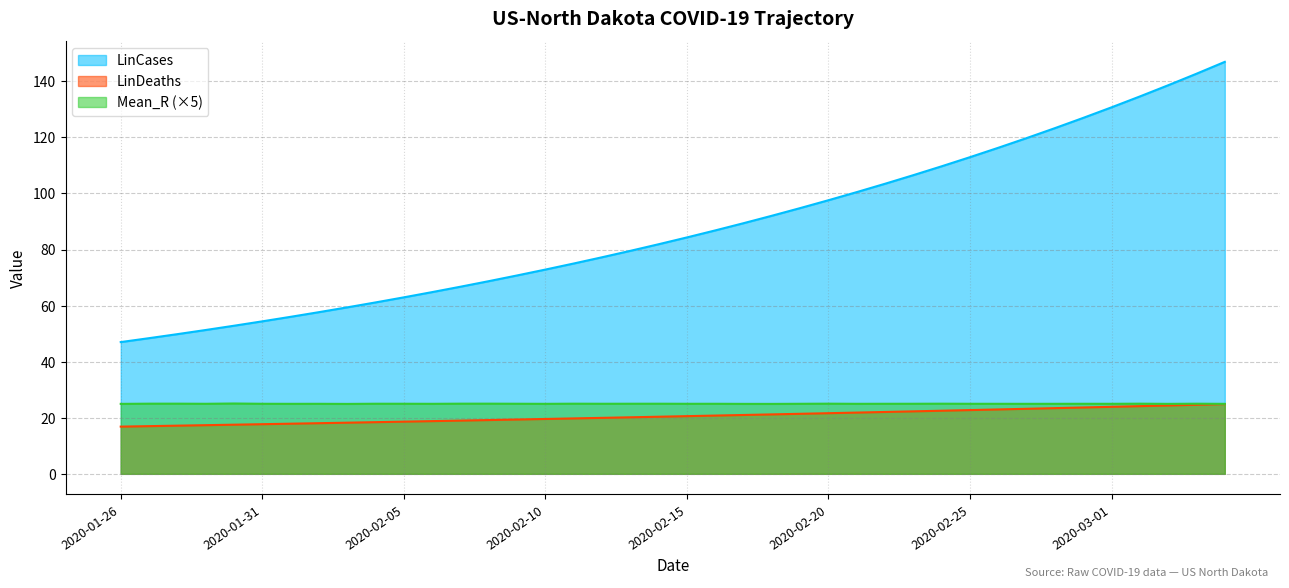

The value of LinDeaths at 2020-02-26 is 30.6. True or false?

False